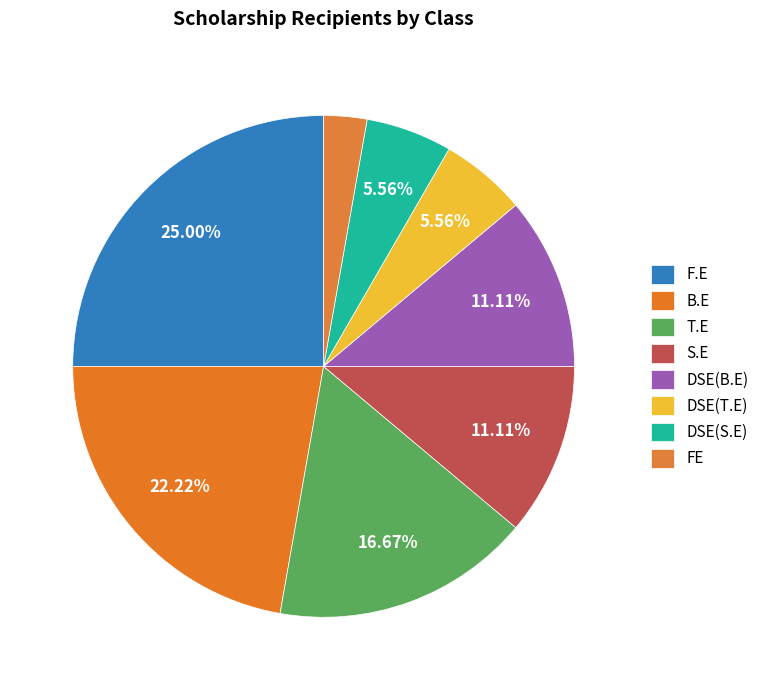

Is it true that DSE(B.E) is 11% of the pie?

True